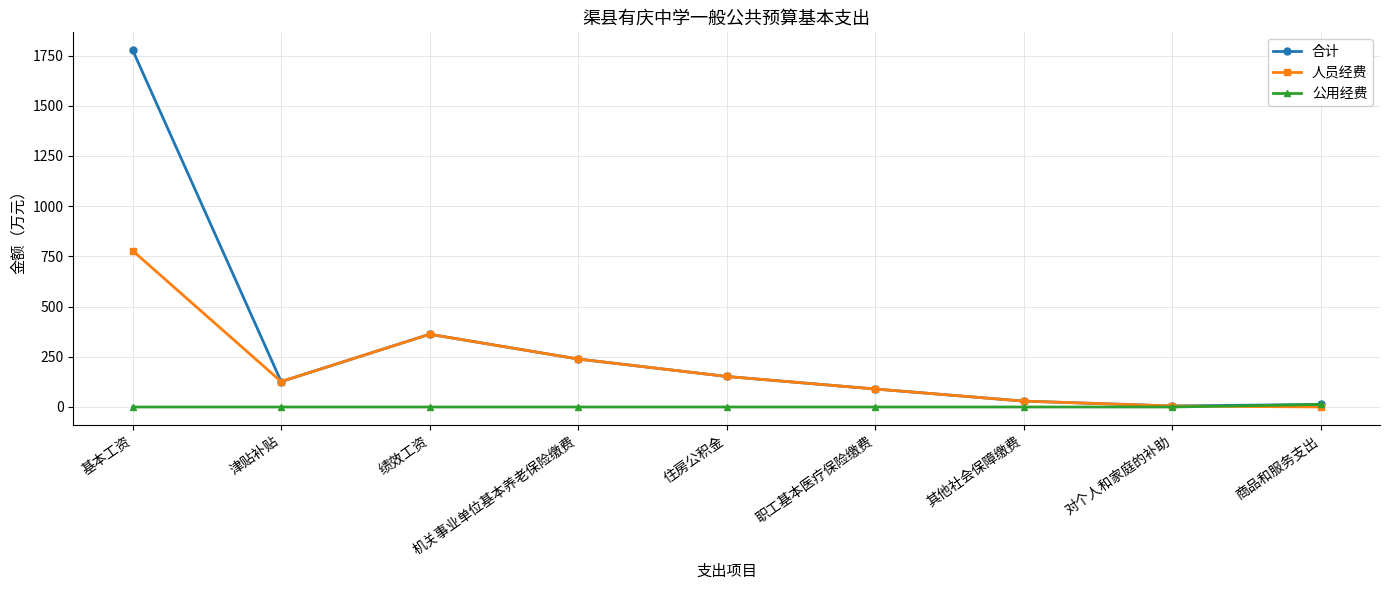

What is the value of the 人员经费 point at the 1st from the left?

778.2